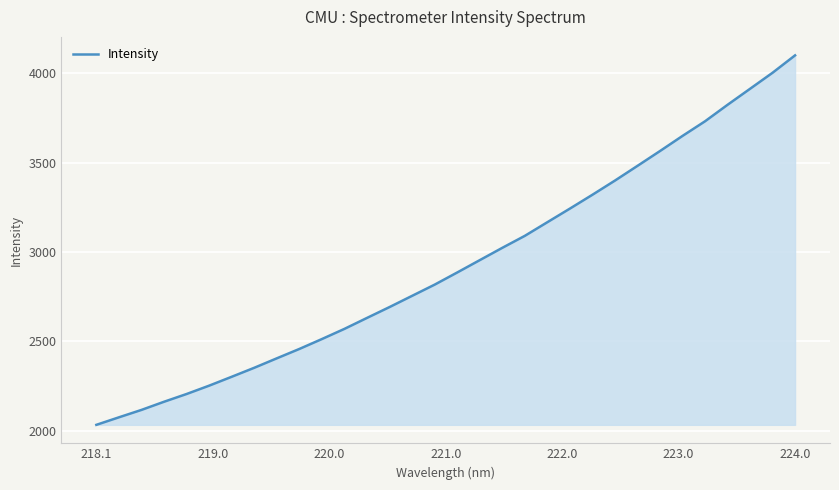

What is the greatest value displayed?

4100.6